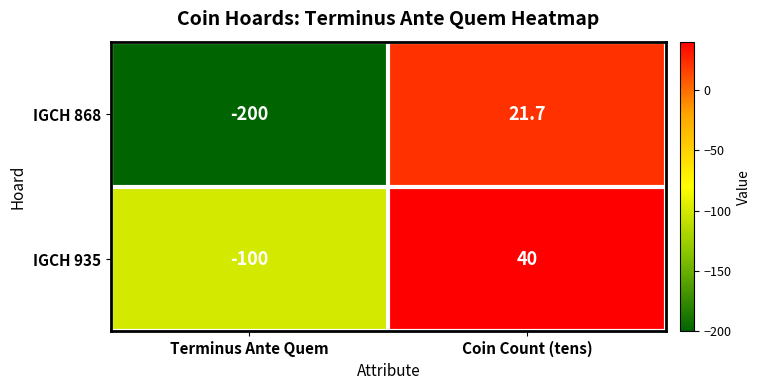

At which category is the sum across all series the highest?

Coin Count (tens)